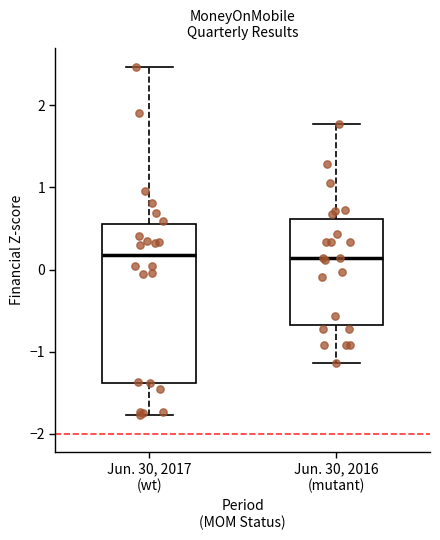

Where is the upper edge of the box for Jun. 30, 2017 (wt) on the y-axis? The values are not printed on the chart, so give them approximately, as read against the axis.

0.5